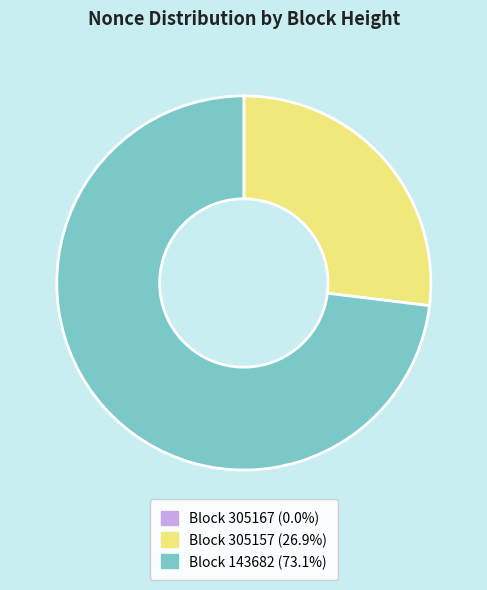

What is the largest slice in the pie chart?

143682